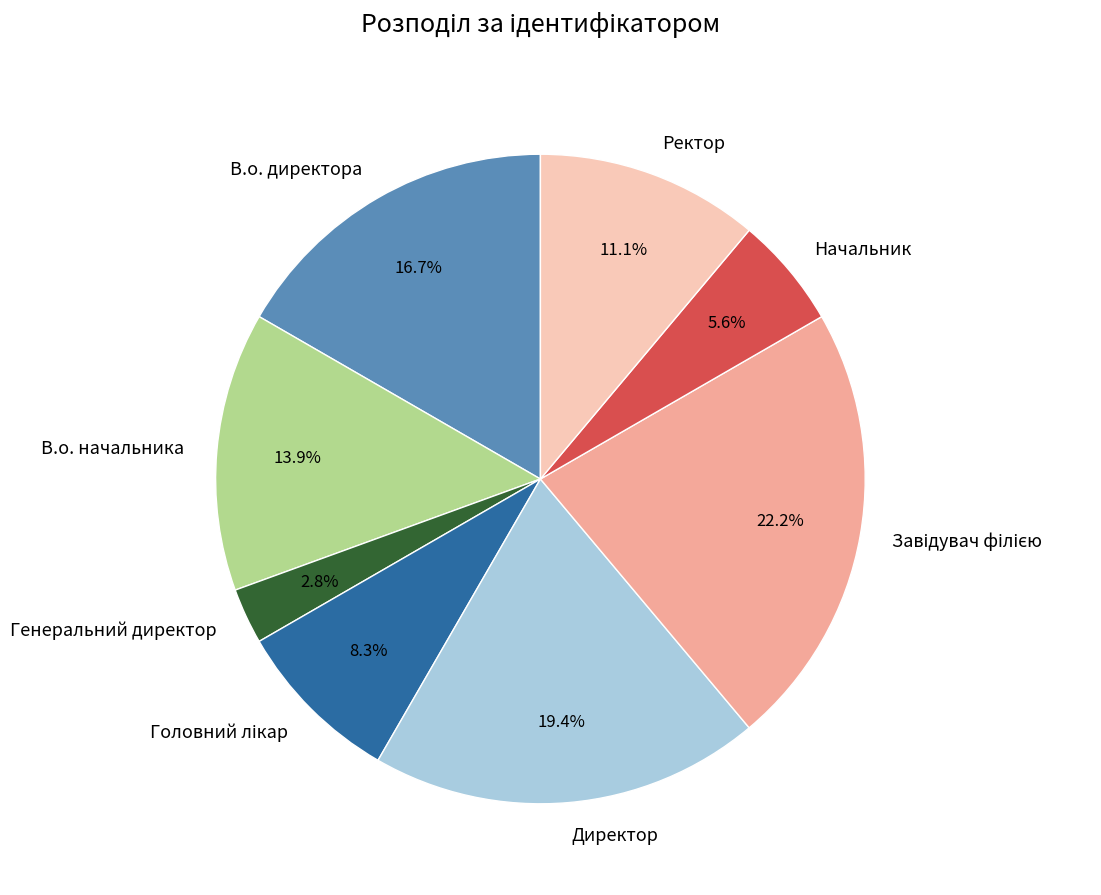

What is the ratio of the value at В.о. директора to the value at Ректор?

1.5